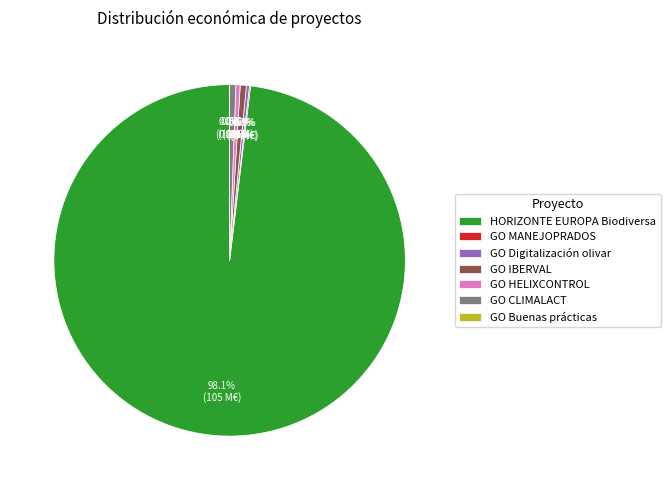

How much of the chart is everything except GO IBERVAL?

99.4%